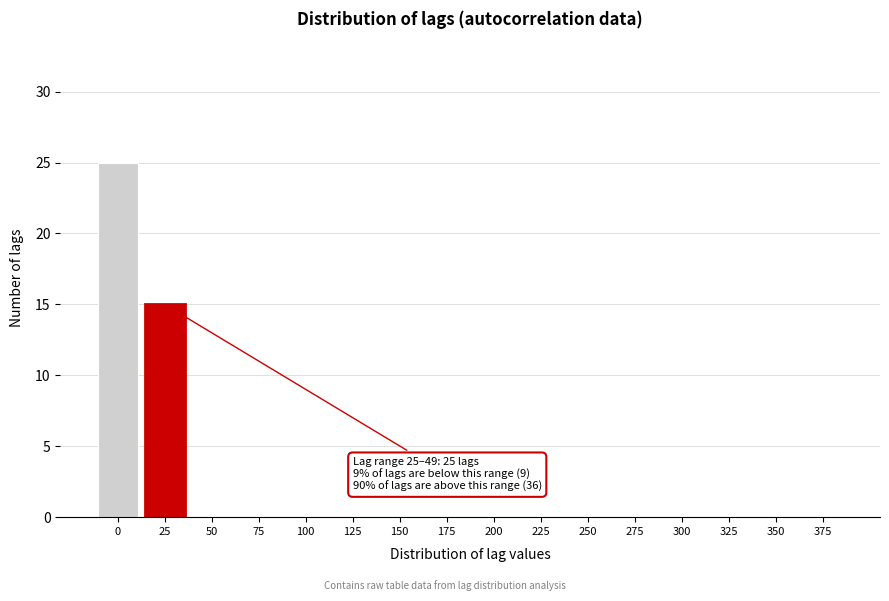

Reading left to right, extract all data points from this chart.

0=25	25=15	50=0	75=0	100=0	125=0	150=0	175=0	200=0	225=0	250=0	275=0	300=0	325=0	350=0	375=0